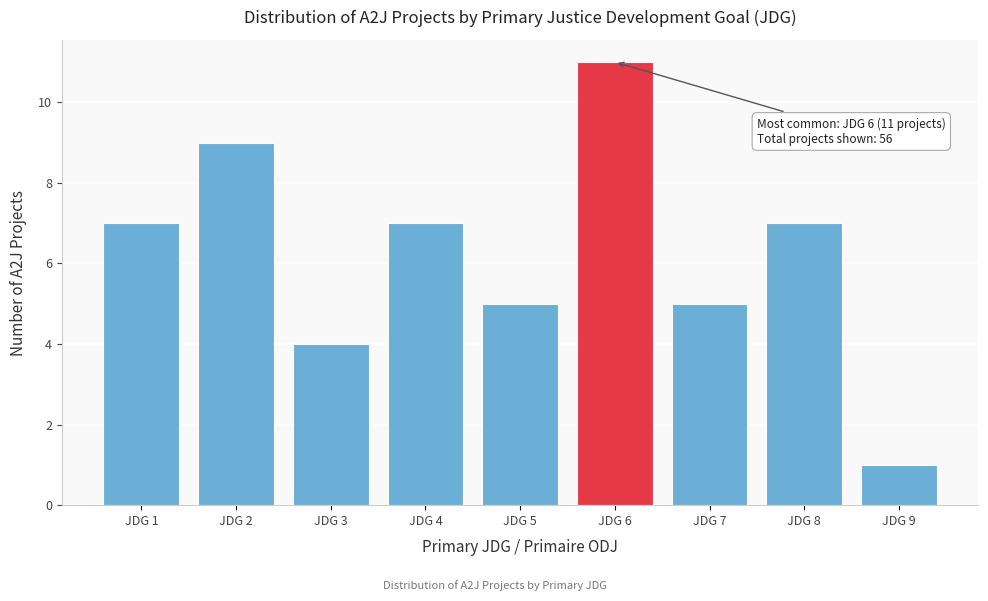

Reading left to right, extract all data points from this chart.

JDG 1=7	JDG 2=9	JDG 3=4	JDG 4=7	JDG 5=5	JDG 6=11	JDG 7=5	JDG 8=7	JDG 9=1